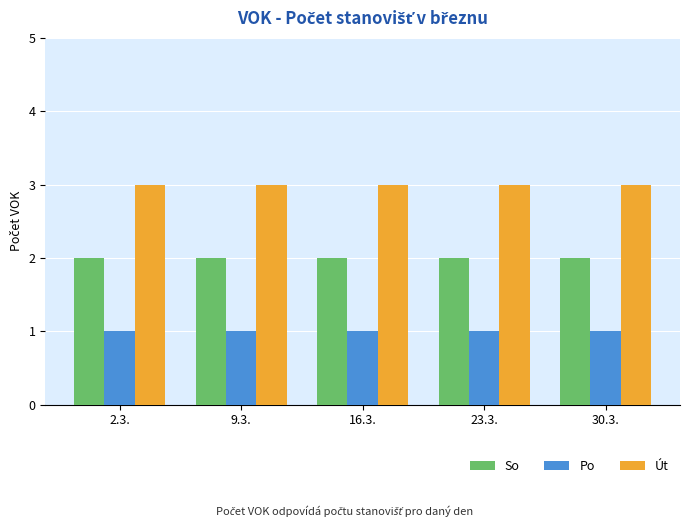

Is the value of Po at 30.3. greater than the value of Út at 30.3.?

No